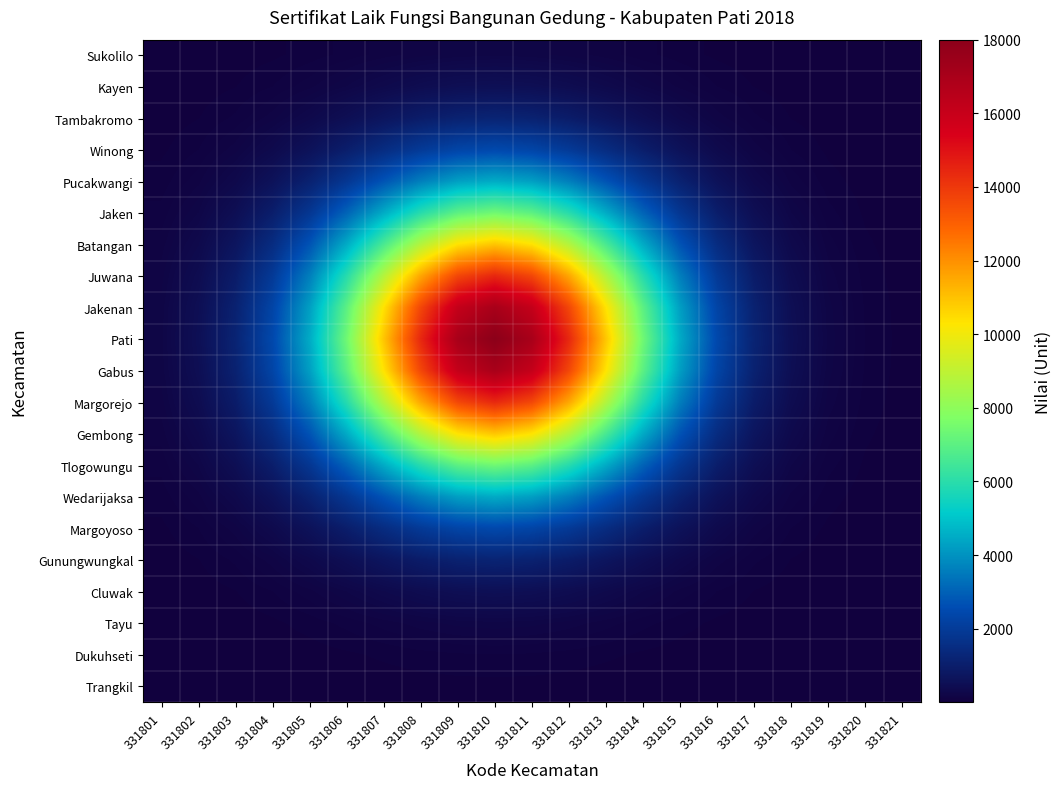

Reading left to right, extract all data points from this chart.

Sukolilo: 331801=2.2	331802=5.7	331803=13.1	331804=27.1	331805=49.9	331806=82.2	331807=121.3	331808=160.1	331809=189.2	331810=200.0	331811=189.2	331812=160.1	331813=121.3	331814=82.2	331815=49.9	331816=27.1	331817=13.1	331818=5.7	331819=2.2	331820=0.8	331821=0.2
Kayen: 331801=5.7	331802=14.7	331803=33.8	331804=69.6	331805=128.2	331806=211.4	331807=311.9	331808=411.7	331809=486.4	331810=514.2	331811=486.4	331812=411.7	331813=311.9	331814=211.4	331815=128.2	331816=69.6	331817=33.8	331818=14.7	331819=5.7	331820=2.0	331821=0.6
Tambakromo: 331801=13.1	331802=33.8	331803=77.8	331804=160.1	331805=295.0	331806=486.4	331807=717.6	331808=947.4	331809=1119.2	331810=1183.1	331811=1119.2	331812=947.4	331813=717.6	331814=486.4	331815=295.0	331816=160.1	331817=77.8	331818=33.8	331819=13.1	331820=4.6	331821=1.4
Winong: 331801=27.1	331802=69.6	331803=160.1	331804=329.7	331805=607.4	331806=1001.5	331807=1477.5	331808=1950.6	331809=2304.4	331810=2436.0	331811=2304.4	331812=1950.6	331813=1477.5	331814=1001.5	331815=607.4	331816=329.7	331817=160.1	331818=69.6	331819=27.1	331820=9.4	331821=2.9
Pucakwangi: 331801=49.9	331802=128.2	331803=295.0	331804=607.4	331805=1119.2	331806=1845.2	331807=2722.3	331808=3594.0	331809=4245.8	331810=4488.3	331811=4245.8	331812=3594.0	331813=2722.3	331814=1845.2	331815=1119.2	331816=607.4	331817=295.0	331818=128.2	331819=49.9	331820=17.4	331821=5.4
Jaken: 331801=82.2	331802=211.4	331803=486.4	331804=1001.5	331805=1845.2	331806=3042.2	331807=4488.3	331808=5925.5	331809=7000.1	331810=7400.0	331811=7000.1	331812=5925.5	331813=4488.3	331814=3042.2	331815=1845.2	331816=1001.5	331817=486.4	331818=211.4	331819=82.2	331820=28.6	331821=8.9
Batangan: 331801=121.3	331802=311.9	331803=717.6	331804=1477.5	331805=2722.3	331806=4488.3	331807=6621.8	331808=8742.1	331809=10327.6	331810=10917.6	331811=10327.6	331812=8742.1	331813=6621.8	331814=4488.3	331815=2722.3	331816=1477.5	331817=717.6	331818=311.9	331819=121.3	331820=42.2	331821=13.1
Juwana: 331801=160.1	331802=411.7	331803=947.4	331804=1950.6	331805=3594.0	331806=5925.5	331807=8742.1	331808=11541.2	331809=13634.4	331810=14413.3	331811=13634.4	331812=11541.2	331813=8742.1	331814=5925.5	331815=3594.0	331816=1950.6	331817=947.4	331818=411.7	331819=160.1	331820=55.7	331821=17.4
Jakenan: 331801=189.2	331802=486.4	331803=1119.2	331804=2304.4	331805=4245.8	331806=7000.1	331807=10327.6	331808=13634.4	331809=16107.1	331810=17027.3	331811=16107.1	331812=13634.4	331813=10327.6	331814=7000.1	331815=4245.8	331816=2304.4	331817=1119.2	331818=486.4	331819=189.2	331820=65.8	331821=20.5
Pati: 331801=200.0	331802=514.2	331803=1183.1	331804=2436.0	331805=4488.3	331806=7400.0	331807=10917.6	331808=14413.3	331809=17027.3	331810=18000.0	331811=17027.3	331812=14413.3	331813=10917.6	331814=7400.0	331815=4488.3	331816=2436.0	331817=1183.1	331818=514.2	331819=200.0	331820=69.6	331821=21.7
Gabus: 331801=189.2	331802=486.4	331803=1119.2	331804=2304.4	331805=4245.8	331806=7000.1	331807=10327.6	331808=13634.4	331809=16107.1	331810=17027.3	331811=16107.1	331812=13634.4	331813=10327.6	331814=7000.1	331815=4245.8	331816=2304.4	331817=1119.2	331818=486.4	331819=189.2	331820=65.8	331821=20.5
Margorejo: 331801=160.1	331802=411.7	331803=947.4	331804=1950.6	331805=3594.0	331806=5925.5	331807=8742.1	331808=11541.2	331809=13634.4	331810=14413.3	331811=13634.4	331812=11541.2	331813=8742.1	331814=5925.5	331815=3594.0	331816=1950.6	331817=947.4	331818=411.7	331819=160.1	331820=55.7	331821=17.4
Gembong: 331801=121.3	331802=311.9	331803=717.6	331804=1477.5	331805=2722.3	331806=4488.3	331807=6621.8	331808=8742.1	331809=10327.6	331810=10917.6	331811=10327.6	331812=8742.1	331813=6621.8	331814=4488.3	331815=2722.3	331816=1477.5	331817=717.6	331818=311.9	331819=121.3	331820=42.2	331821=13.1
Tlogowungu: 331801=82.2	331802=211.4	331803=486.4	331804=1001.5	331805=1845.2	331806=3042.2	331807=4488.3	331808=5925.5	331809=7000.1	331810=7400.0	331811=7000.1	331812=5925.5	331813=4488.3	331814=3042.2	331815=1845.2	331816=1001.5	331817=486.4	331818=211.4	331819=82.2	331820=28.6	331821=8.9
Wedarijaksa: 331801=49.9	331802=128.2	331803=295.0	331804=607.4	331805=1119.2	331806=1845.2	331807=2722.3	331808=3594.0	331809=4245.8	331810=4488.3	331811=4245.8	331812=3594.0	331813=2722.3	331814=1845.2	331815=1119.2	331816=607.4	331817=295.0	331818=128.2	331819=49.9	331820=17.4	331821=5.4
Margoyoso: 331801=27.1	331802=69.6	331803=160.1	331804=329.7	331805=607.4	331806=1001.5	331807=1477.5	331808=1950.6	331809=2304.4	331810=2436.0	331811=2304.4	331812=1950.6	331813=1477.5	331814=1001.5	331815=607.4	331816=329.7	331817=160.1	331818=69.6	331819=27.1	331820=9.4	331821=2.9
Gunungwungkal: 331801=13.1	331802=33.8	331803=77.8	331804=160.1	331805=295.0	331806=486.4	331807=717.6	331808=947.4	331809=1119.2	331810=1183.1	331811=1119.2	331812=947.4	331813=717.6	331814=486.4	331815=295.0	331816=160.1	331817=77.8	331818=33.8	331819=13.1	331820=4.6	331821=1.4
Cluwak: 331801=5.7	331802=14.7	331803=33.8	331804=69.6	331805=128.2	331806=211.4	331807=311.9	331808=411.7	331809=486.4	331810=514.2	331811=486.4	331812=411.7	331813=311.9	331814=211.4	331815=128.2	331816=69.6	331817=33.8	331818=14.7	331819=5.7	331820=2.0	331821=0.6
Tayu: 331801=2.2	331802=5.7	331803=13.1	331804=27.1	331805=49.9	331806=82.2	331807=121.3	331808=160.1	331809=189.2	331810=200.0	331811=189.2	331812=160.1	331813=121.3	331814=82.2	331815=49.9	331816=27.1	331817=13.1	331818=5.7	331819=2.2	331820=0.8	331821=0.2
Dukuhseti: 331801=0.8	331802=2.0	331803=4.6	331804=9.4	331805=17.4	331806=28.6	331807=42.2	331808=55.7	331809=65.8	331810=69.6	331811=65.8	331812=55.7	331813=42.2	331814=28.6	331815=17.4	331816=9.4	331817=4.6	331818=2.0	331819=0.8	331820=0.3	331821=0.1
Trangkil: 331801=0.2	331802=0.6	331803=1.4	331804=2.9	331805=5.4	331806=8.9	331807=13.1	331808=17.4	331809=20.5	331810=21.7	331811=20.5	331812=17.4	331813=13.1	331814=8.9	331815=5.4	331816=2.9	331817=1.4	331818=0.6	331819=0.2	331820=0.1	331821=0.0